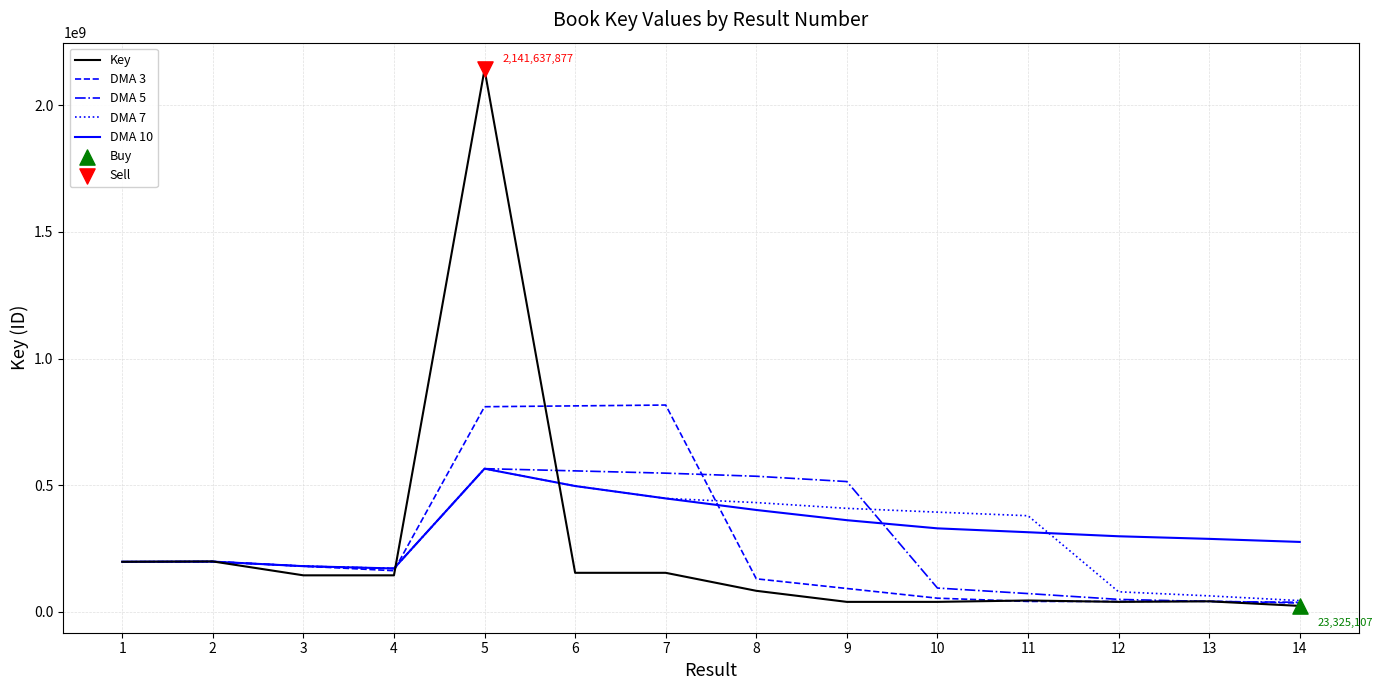

Which series changed the most between 2 and 8?

DMA 5